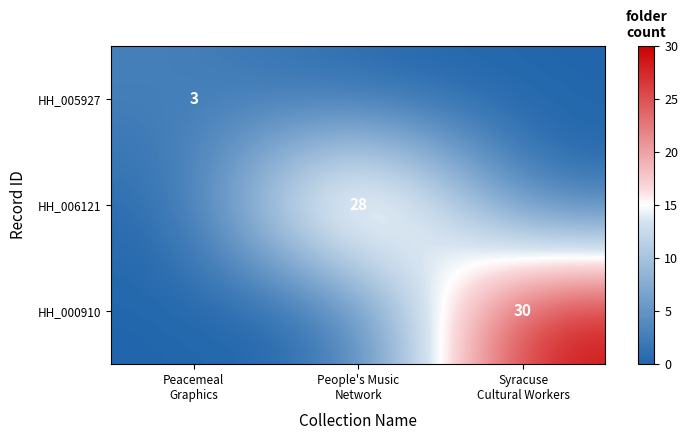

At which category is the sum across all series the highest?

Syracuse
Cultural Workers